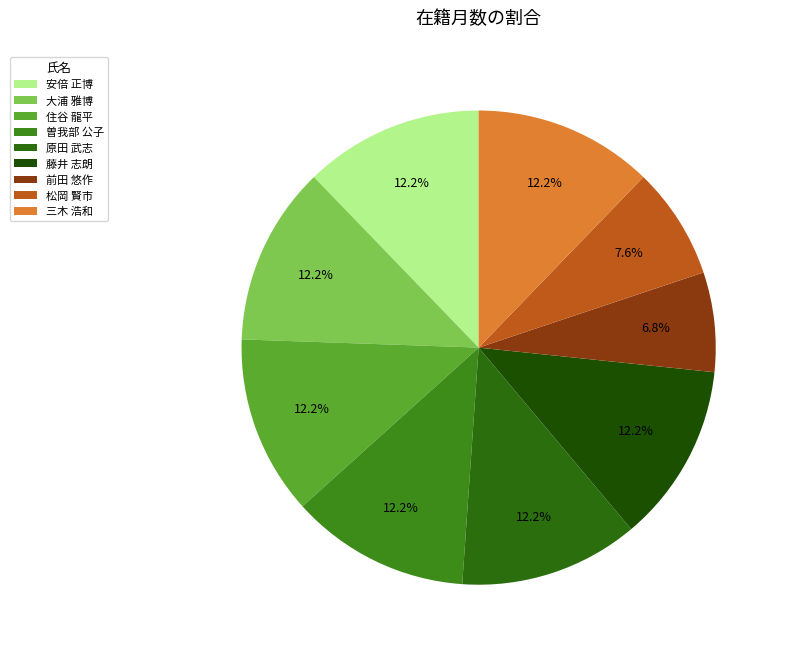

How many segments does this pie chart have?

9